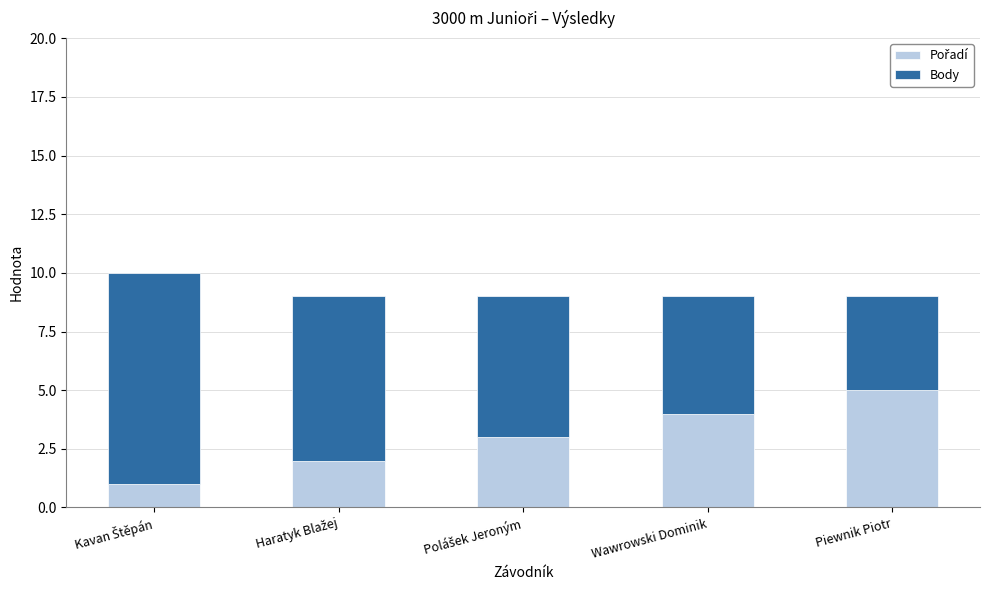

Are the bars grouped side by side (vs. stacked)?

No